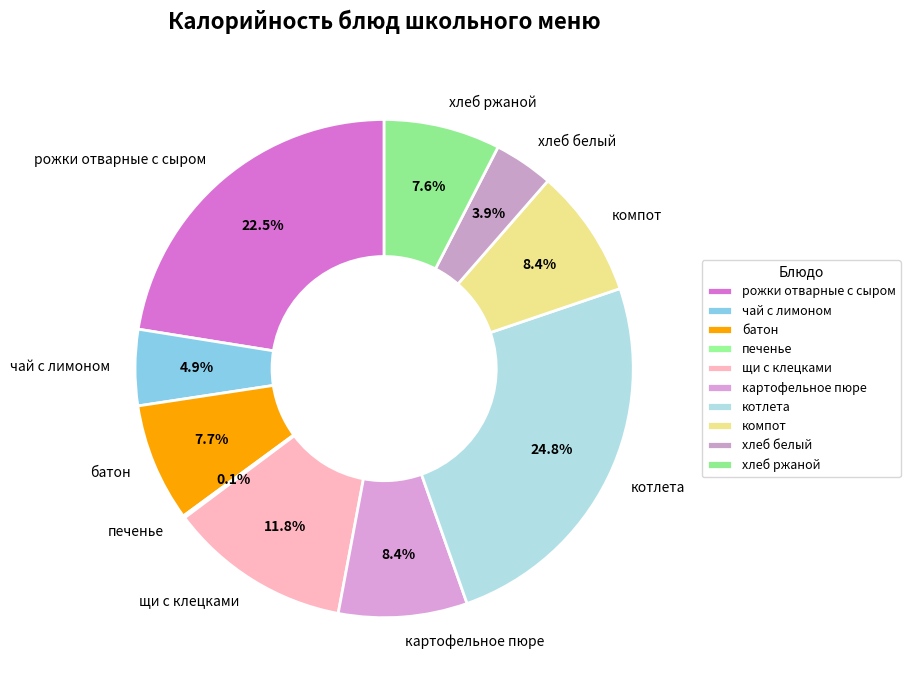

Which slice is the largest?

котлета